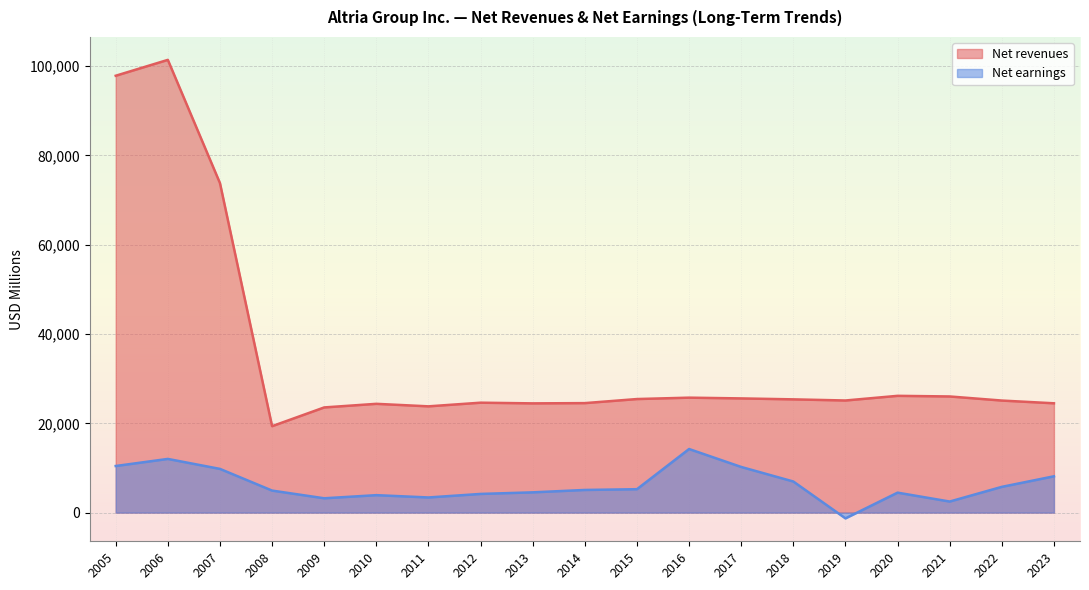

At which category is the sum across all series the highest?

2006